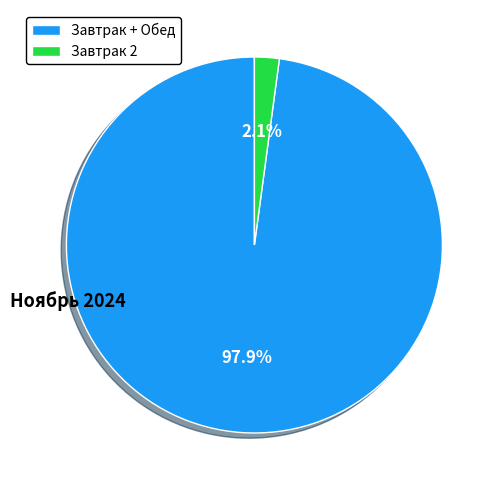

How many segments does this pie chart have?

2